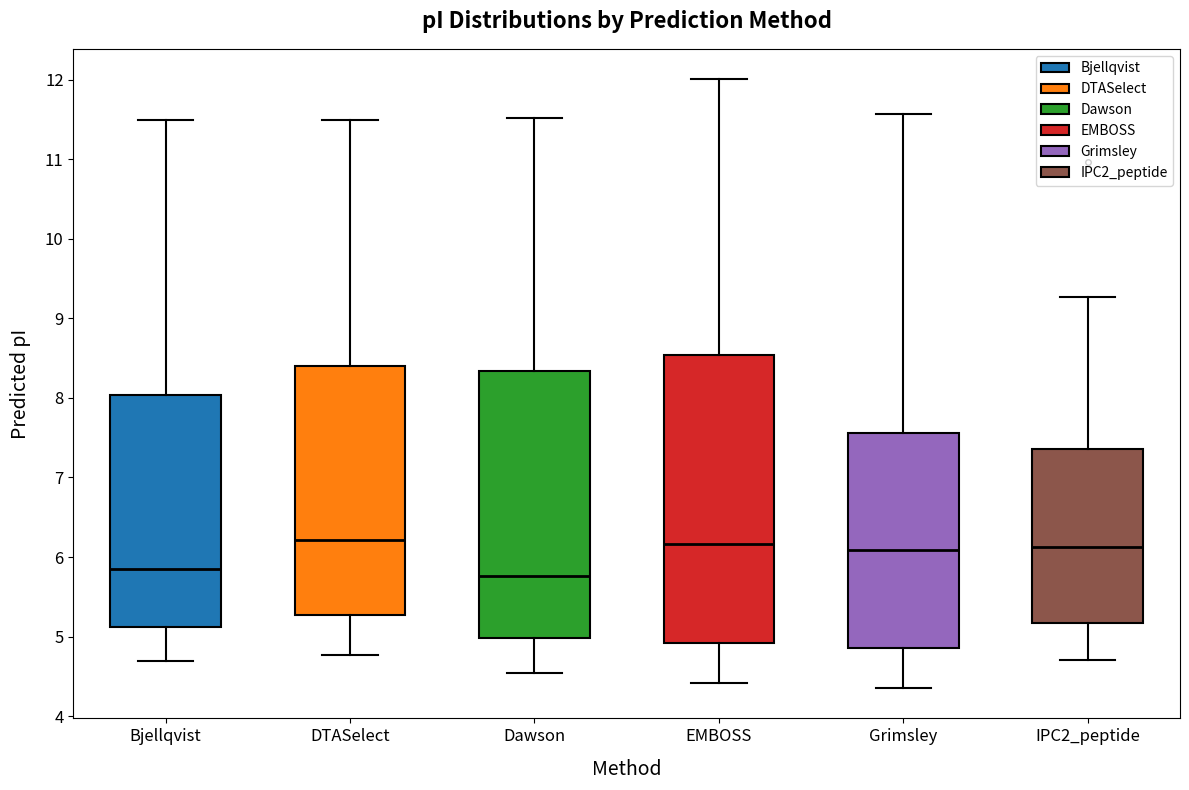

Reading left to right, read every box against the y-axis: the position of its median line, the range the box covers, and the ends of its whiskers. The values are not printed on the chart, so give them approximately, as read against the axis.

Bjellqvist: median 5.9, box 5.1 to 8.0, whiskers 4.7 to 11.5
DTASelect: median 6.2, box 5.3 to 8.4, whiskers 4.8 to 11.5
Dawson: median 5.8, box 5.0 to 8.3, whiskers 4.5 to 11.5
EMBOSS: median 6.2, box 4.9 to 8.5, whiskers 4.4 to 12.0
Grimsley: median 6.1, box 4.9 to 7.6, whiskers 4.4 to 11.6
IPC2_peptide: median 6.1, box 5.2 to 7.4, whiskers 4.7 to 9.3